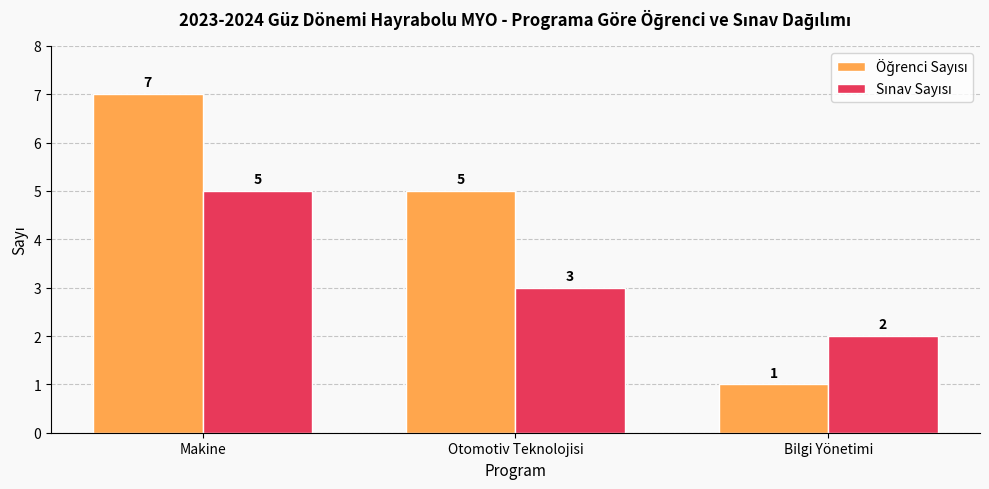

Which label corresponds to the largest value in the chart?

Makine